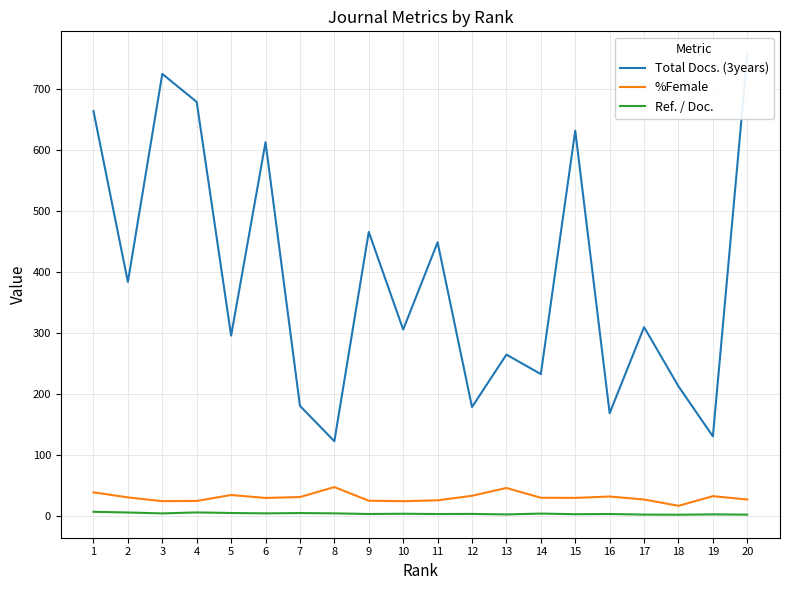

At which label is %Female closest to 31?

7